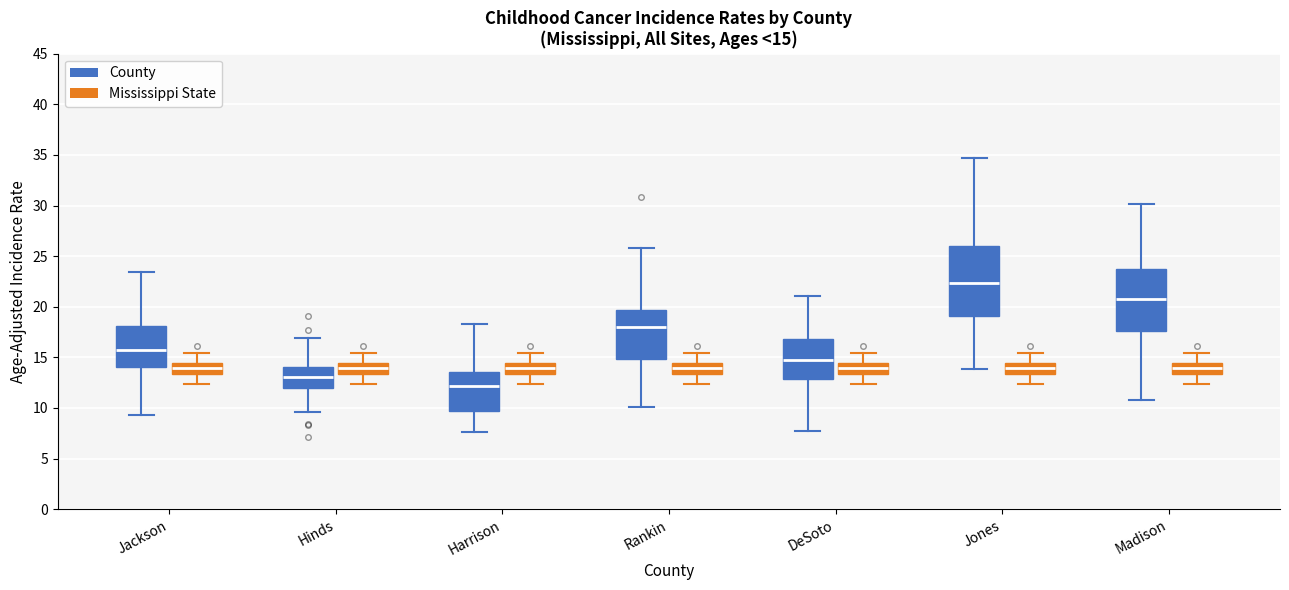

Which box is the tallest, from its lower edge to its upper edge?

Jones (County)